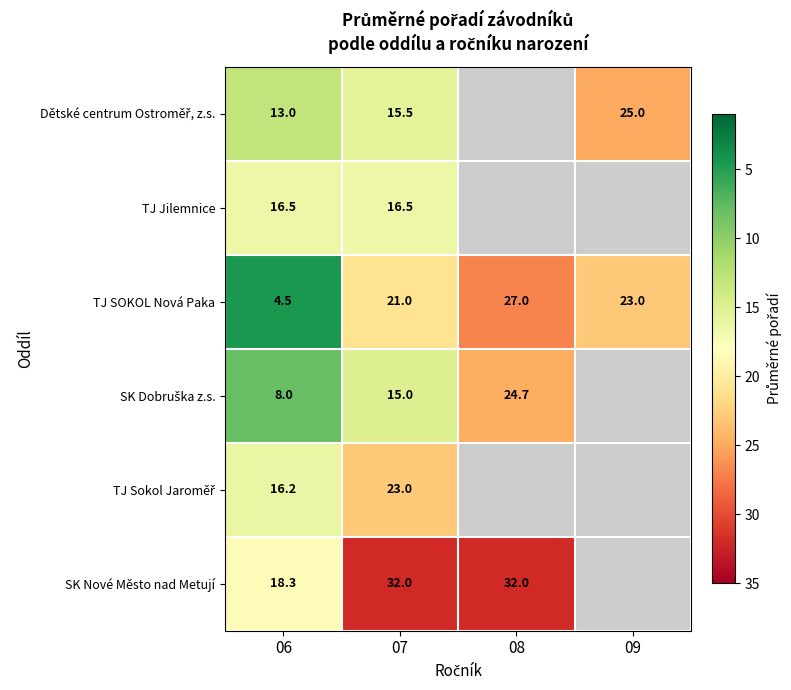

What is the total value across all series at 06?

76.5